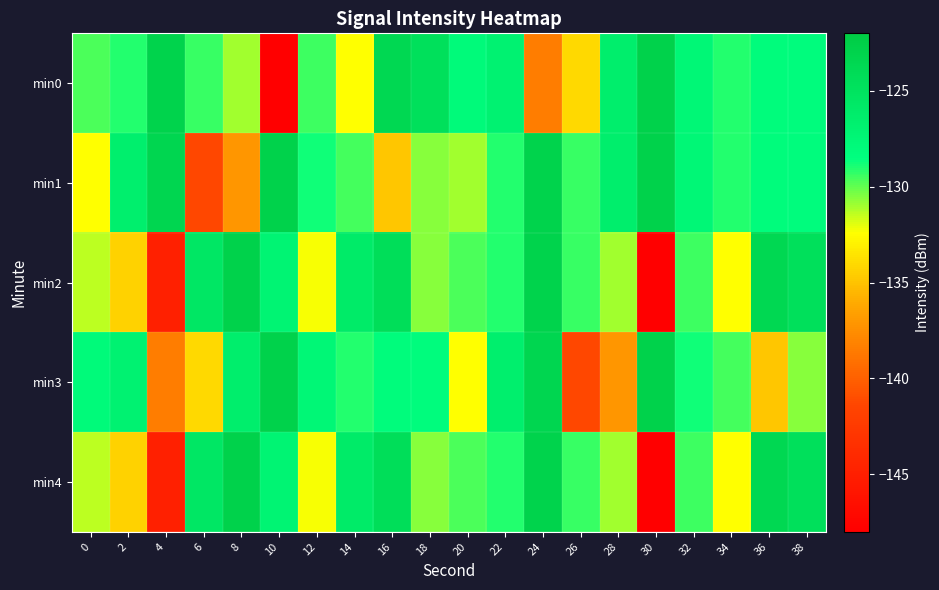

What is the total value across all series at 4?

-674.7